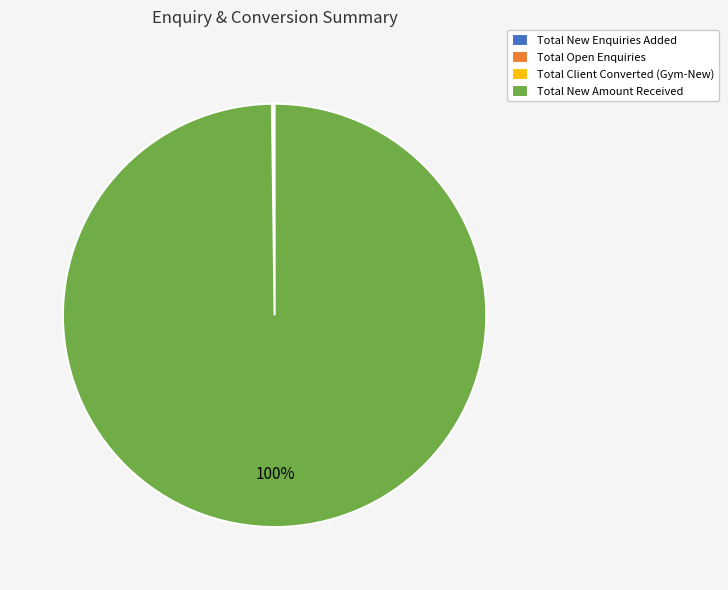

Does any single category account for the majority?

Yes